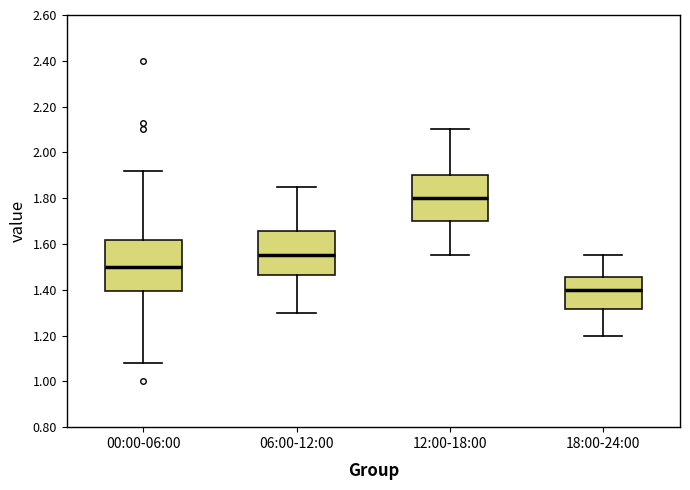

Which box has the lowest median line?

18:00-24:00